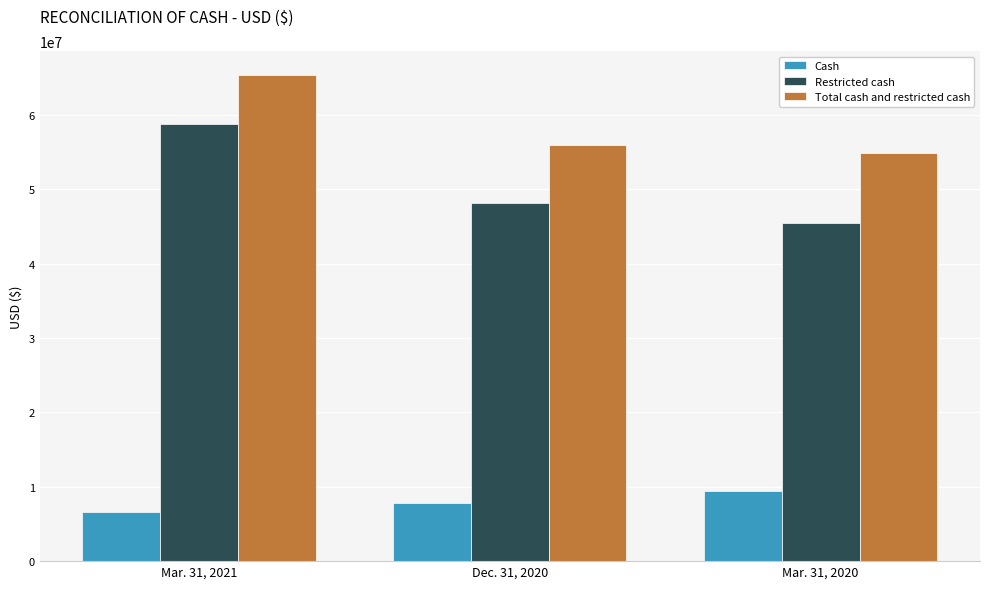

What is the total value across all series at Mar. 31, 2020?

109698428